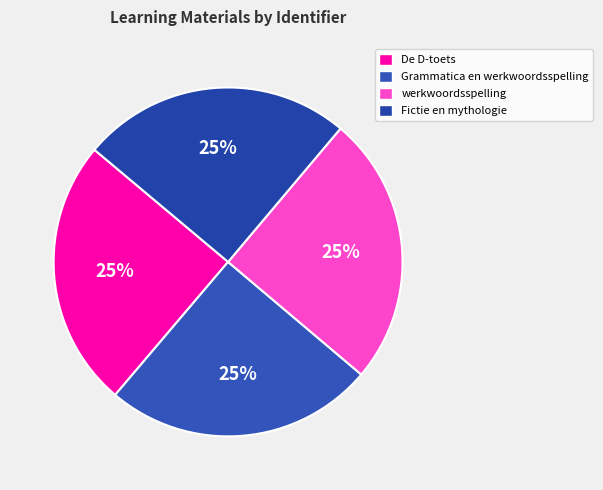

How many slices are in this pie chart?

4